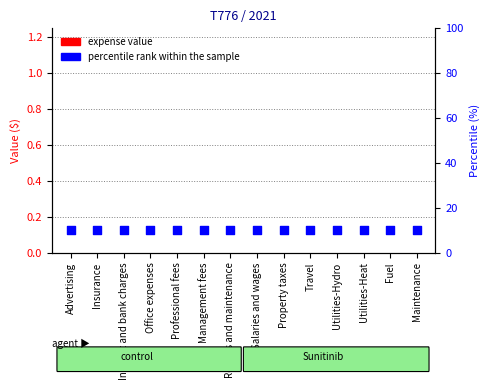

At which category is the sum across all series the highest?

Advertising